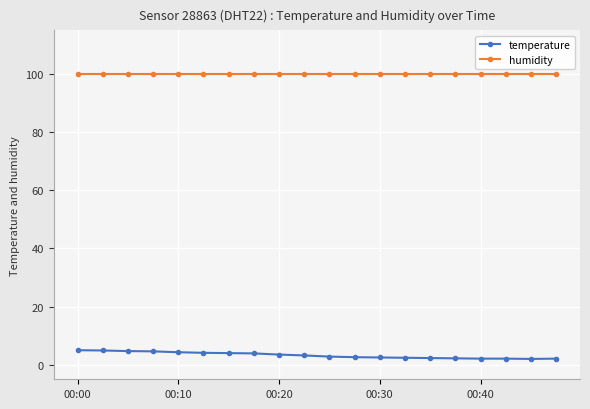

Count the number of data series in this chart.

2